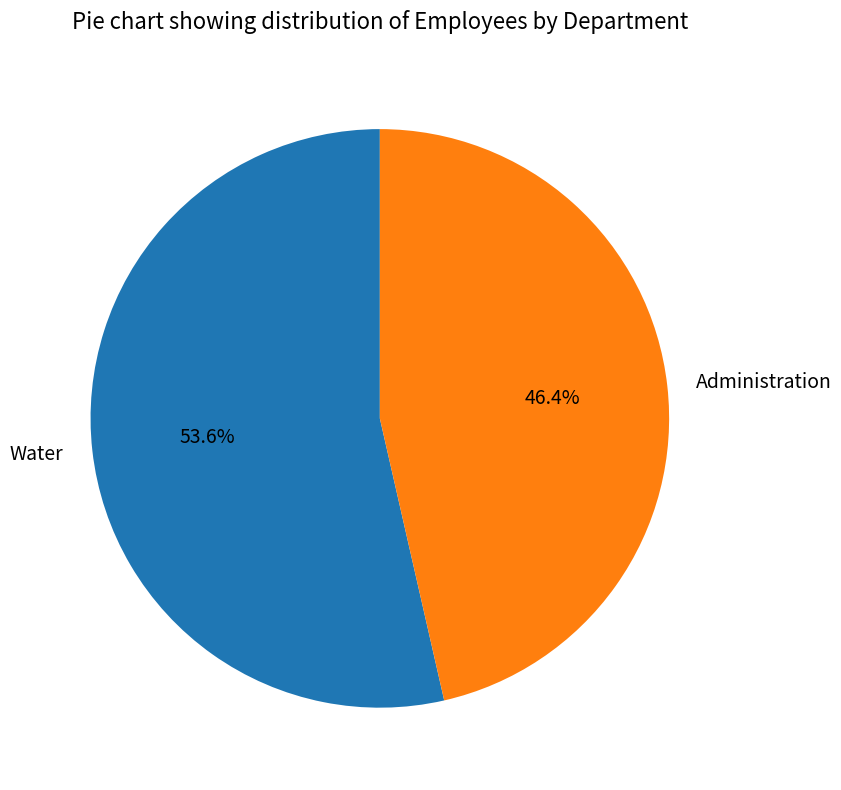

What is the total percentage of Administration and Water?

100.0%